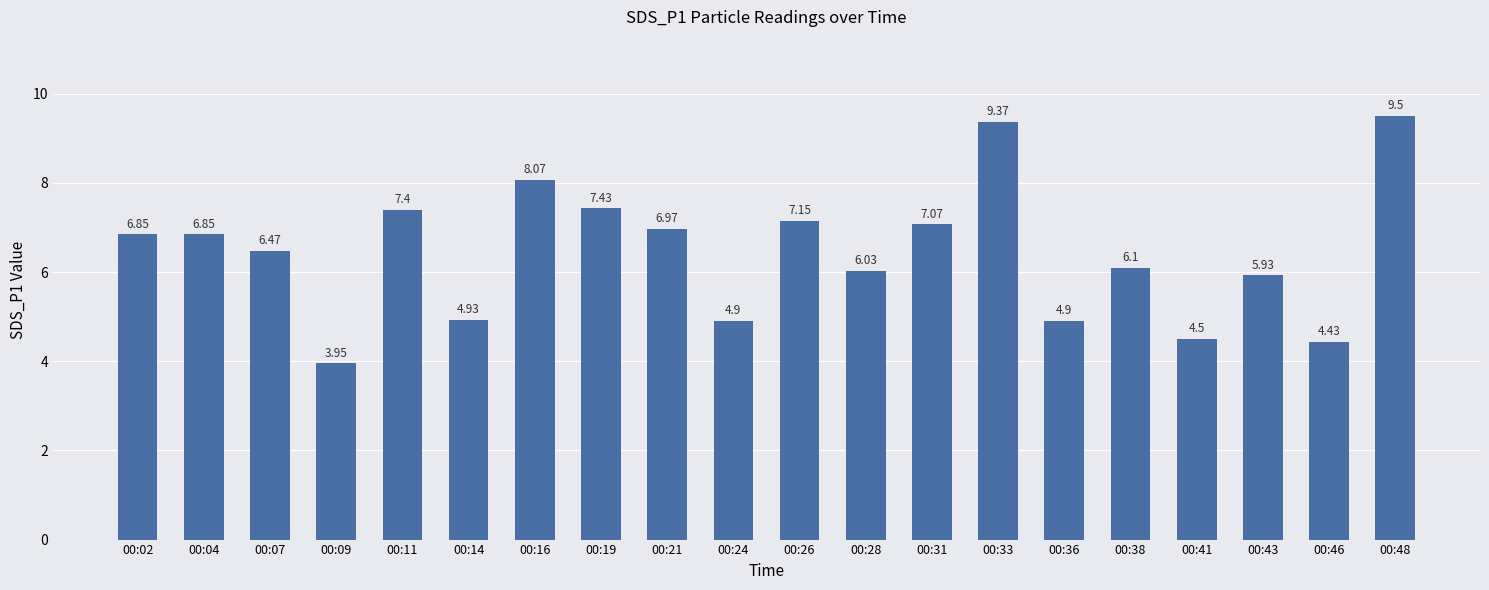

Approximately how many times larger is the value at 00:28 compared to 00:19?

0.8